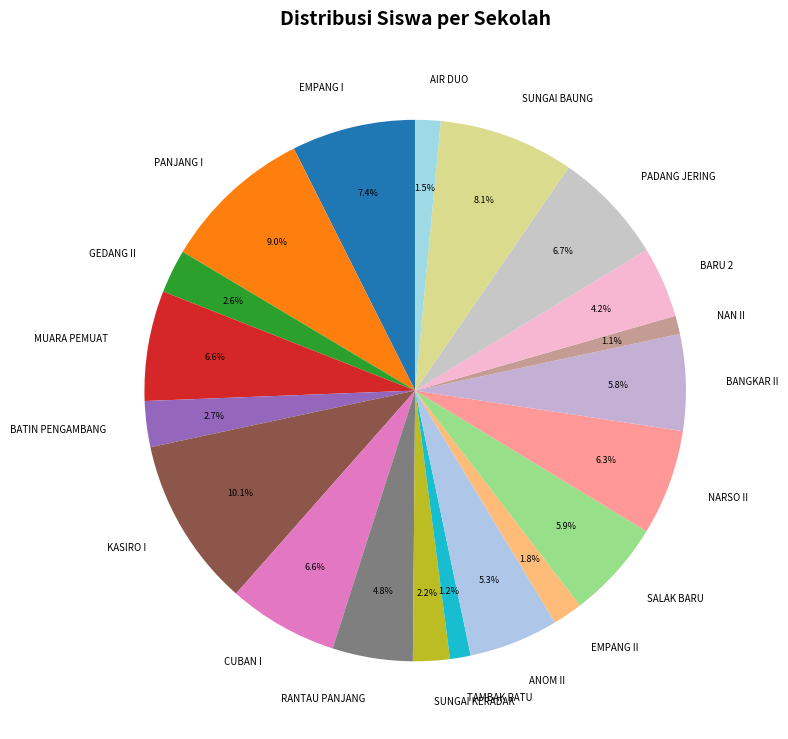

How many segments does this pie chart have?

20